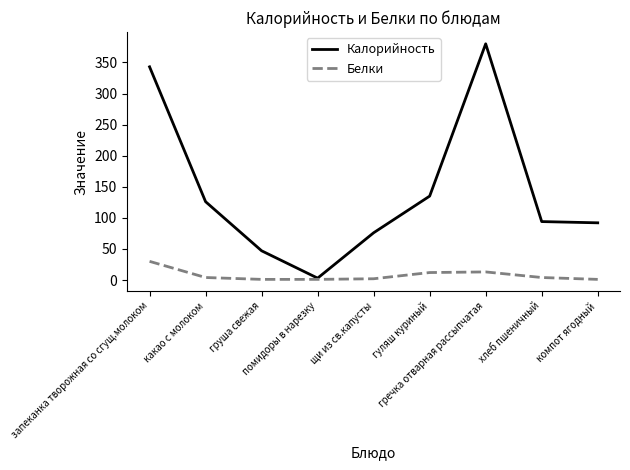

Which series has the widest spread of values?

Калорийность